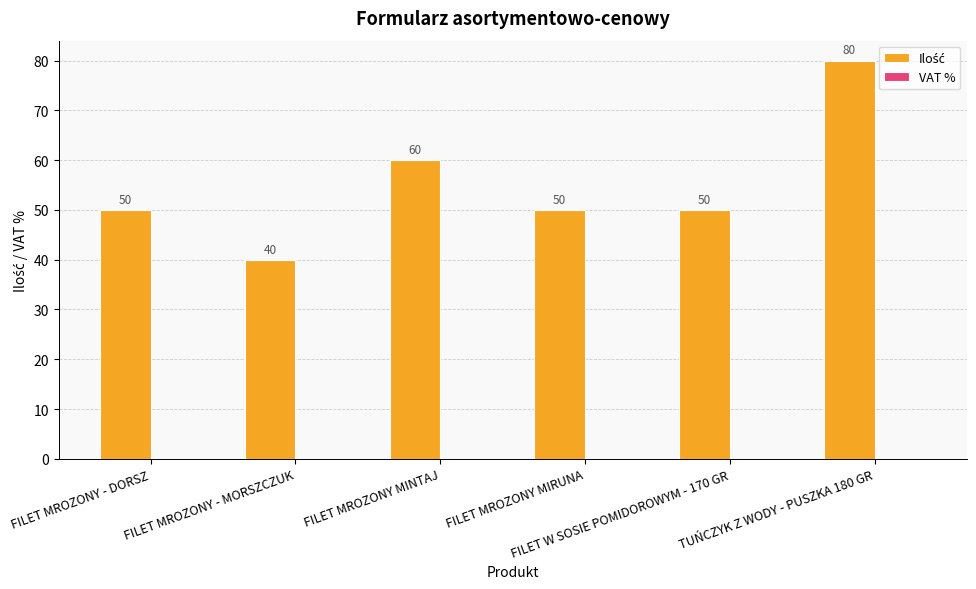

How many bars are there in total?

6